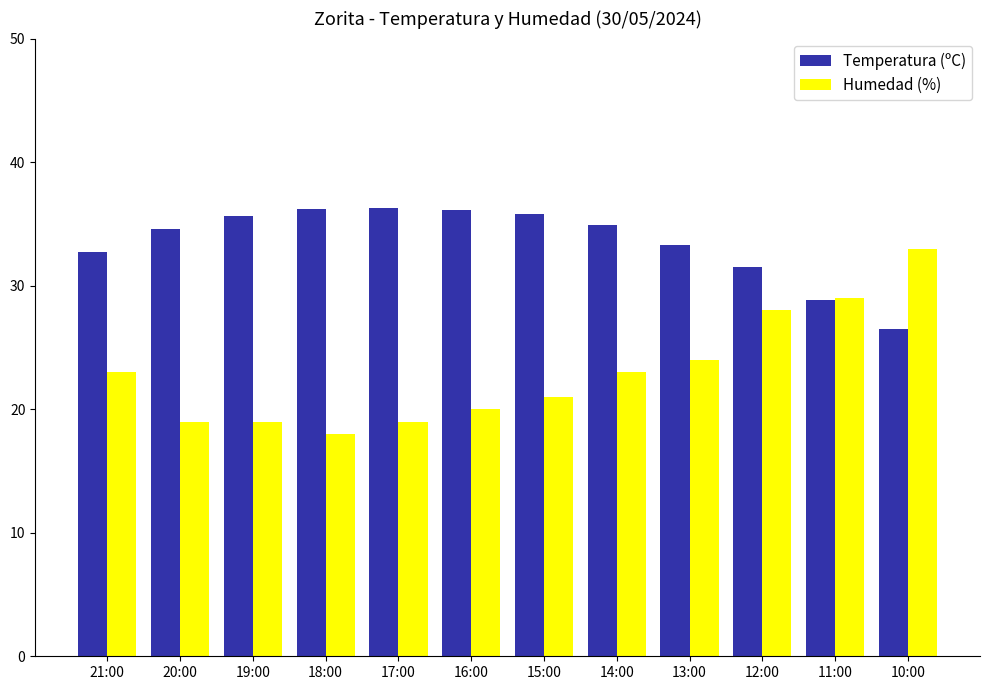

What is the lowest value of the Temperatura (ºC) series?

26.5